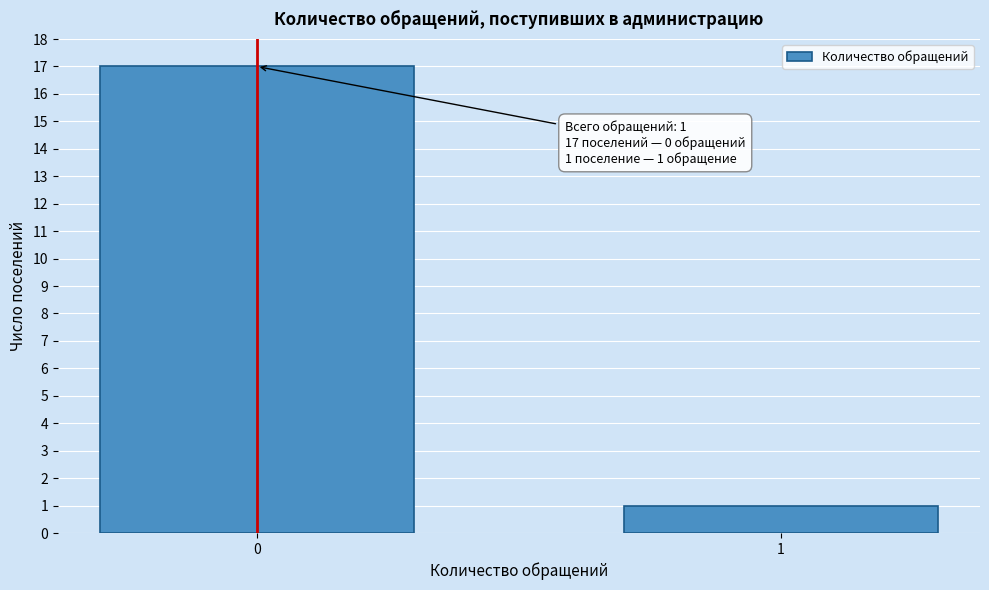

Reading right to left, extract all data points from this chart.

1	17